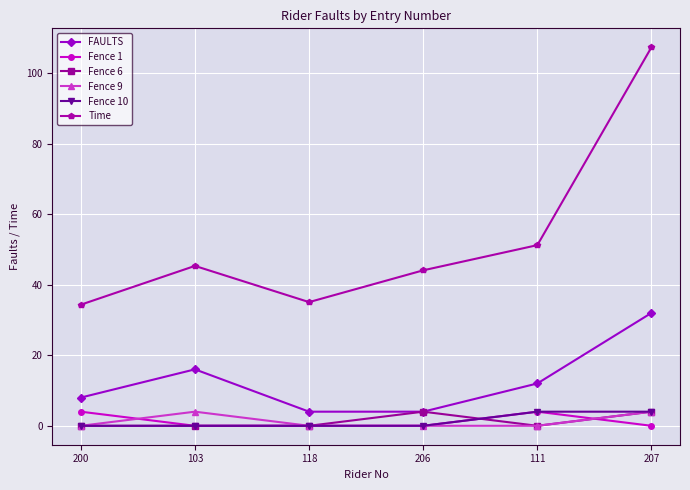

Is the value of FAULTS at 206 greater than the value of Fence 1 at 103?

Yes